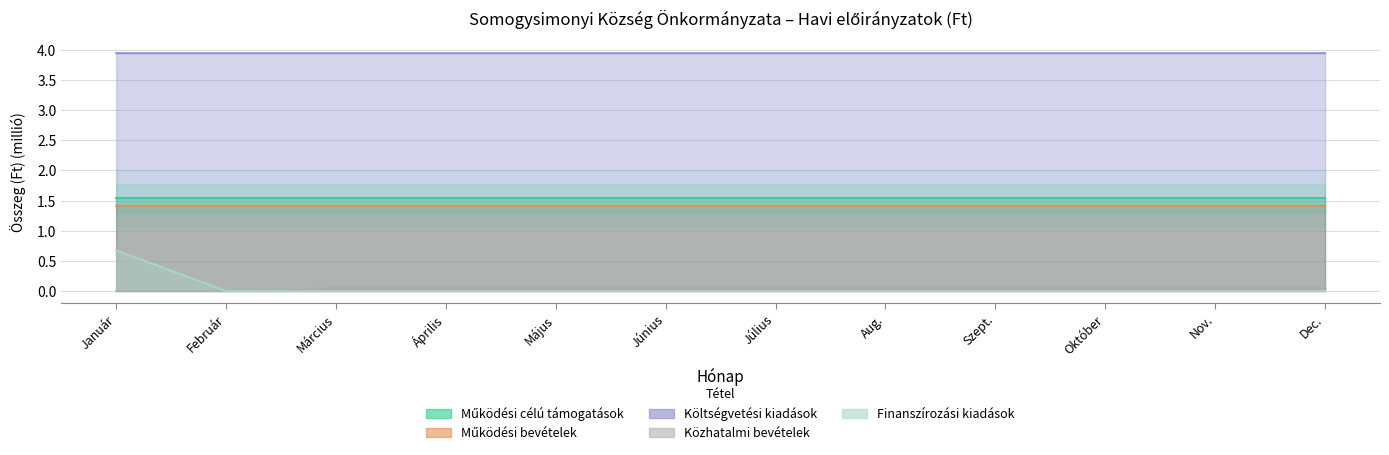

True or false: Működési bevételek and Közhatalmi bevételek cross at least once.

False